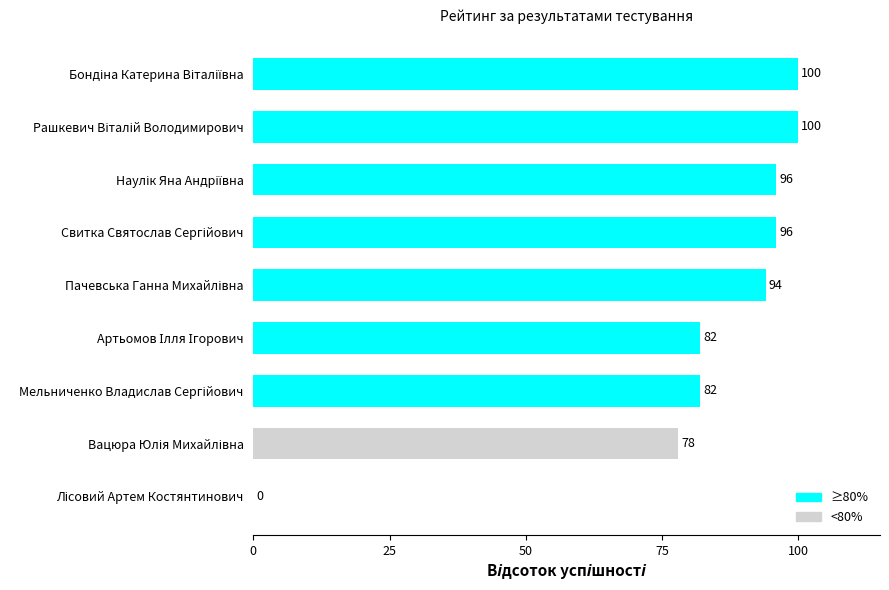

What is the sum of all values?

728